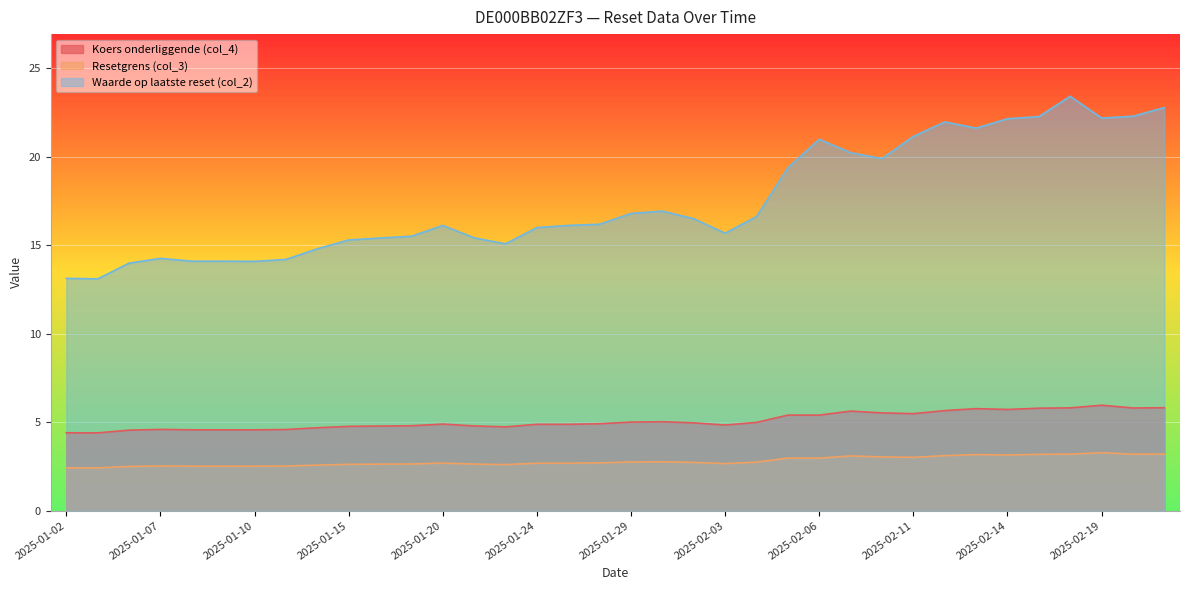

True or false: Waarde op laatste reset (col_2) and Resetgrens (col_3) cross at least once.

False